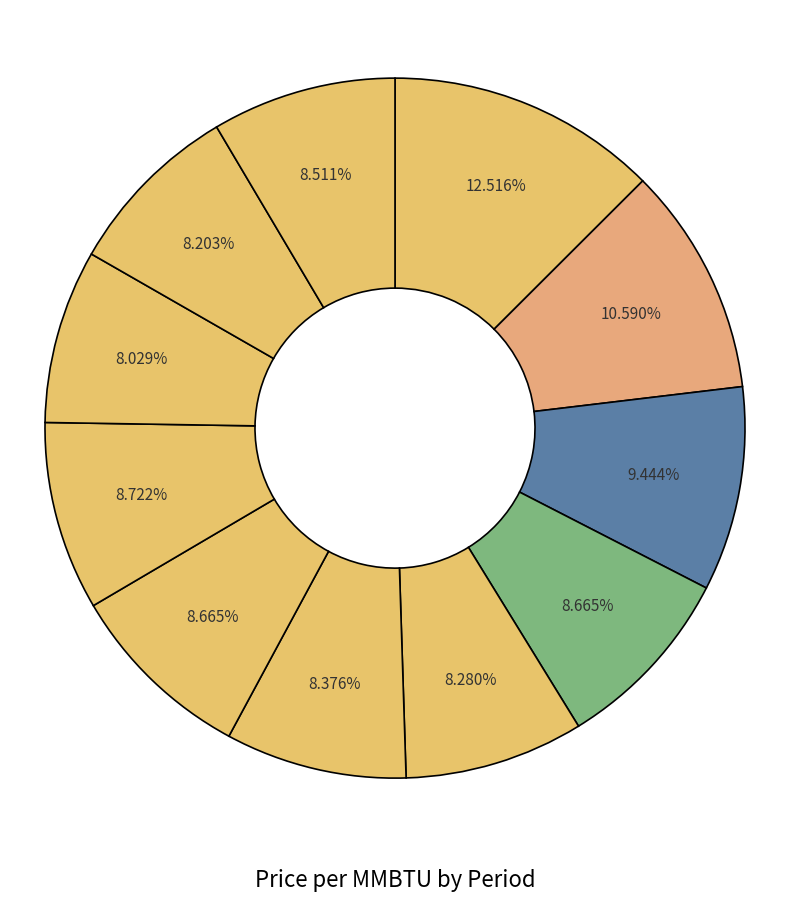

How many slices are in this pie chart?

11